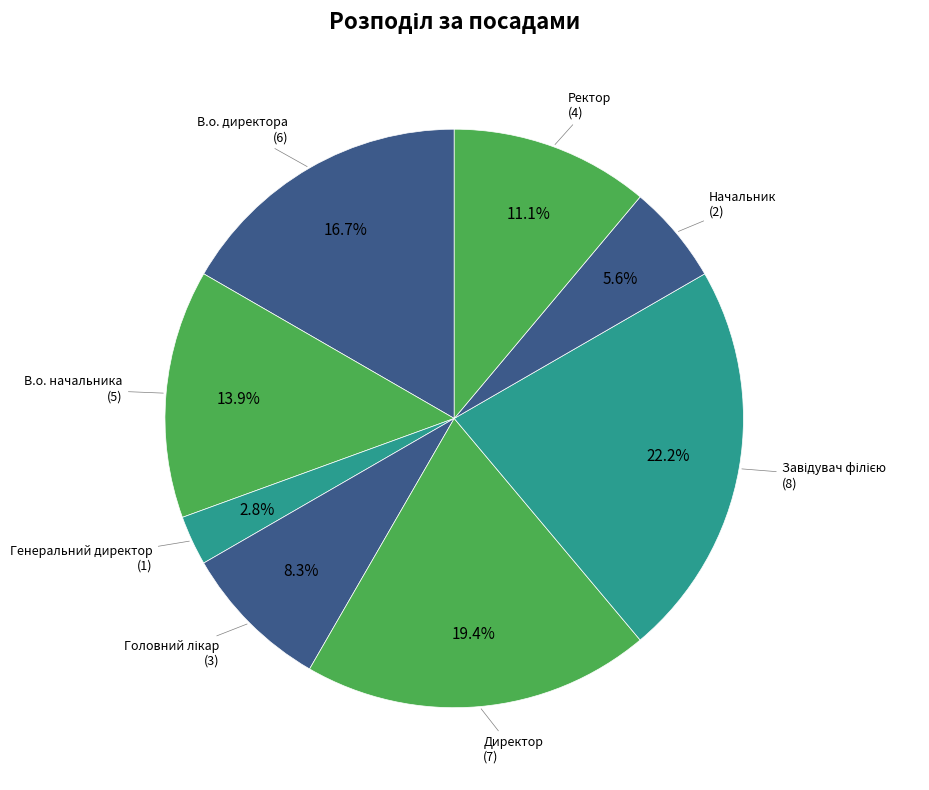

To the nearest percent, what is the average slice percentage?

12%